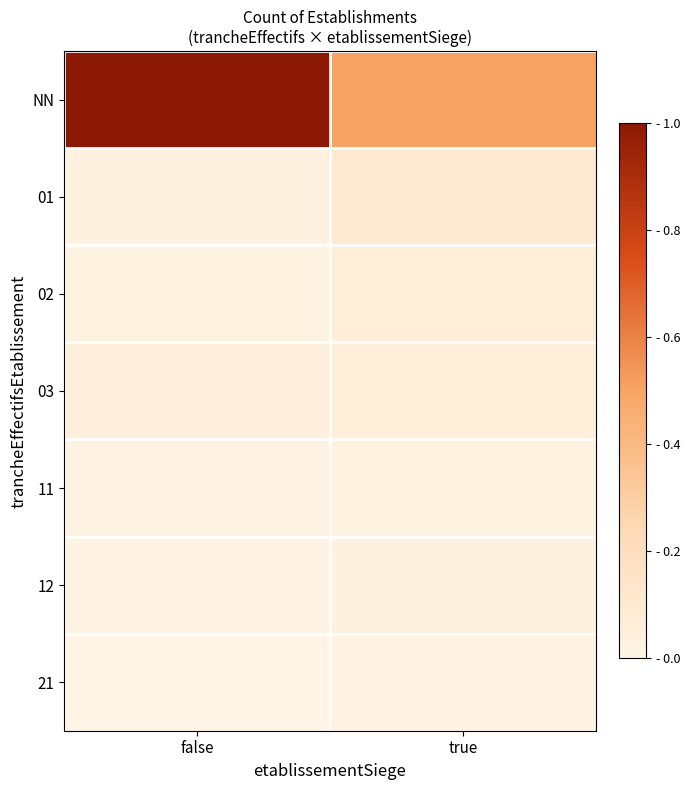

Between false and true, which is larger?

false